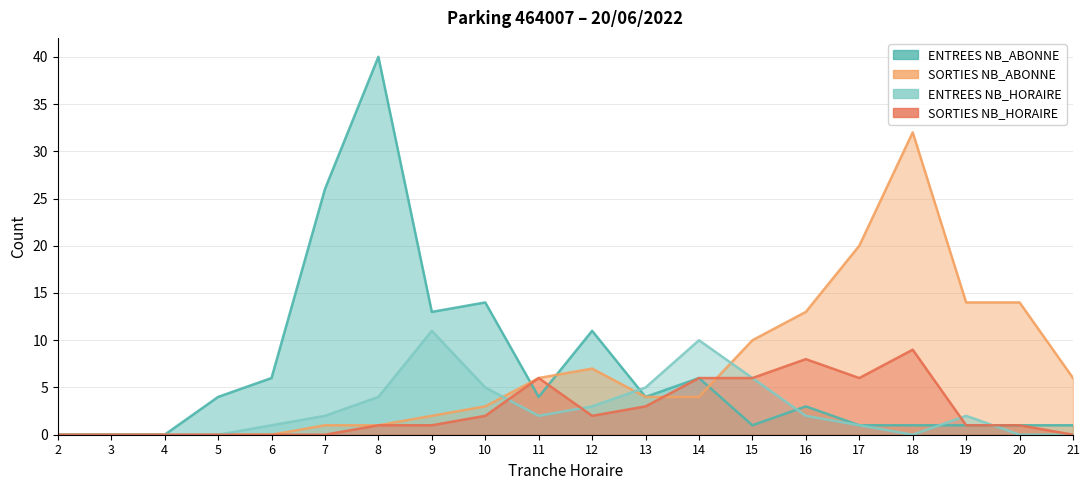

What is the sum of the SORTIES NB_HORAIRE values at 20 and 2?

1